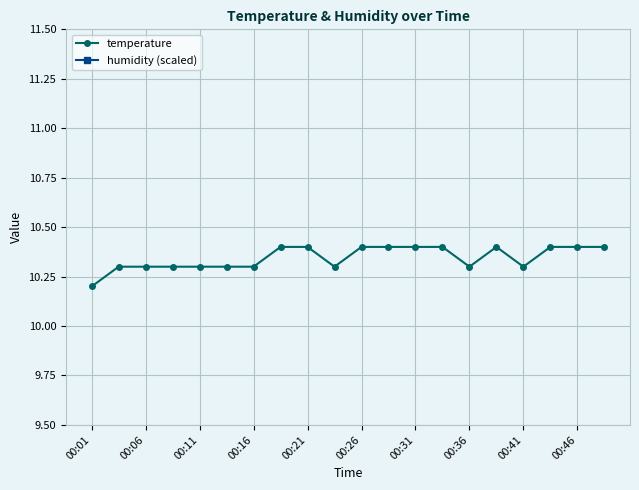

Where is temperature nearest to the value 10?

00:01